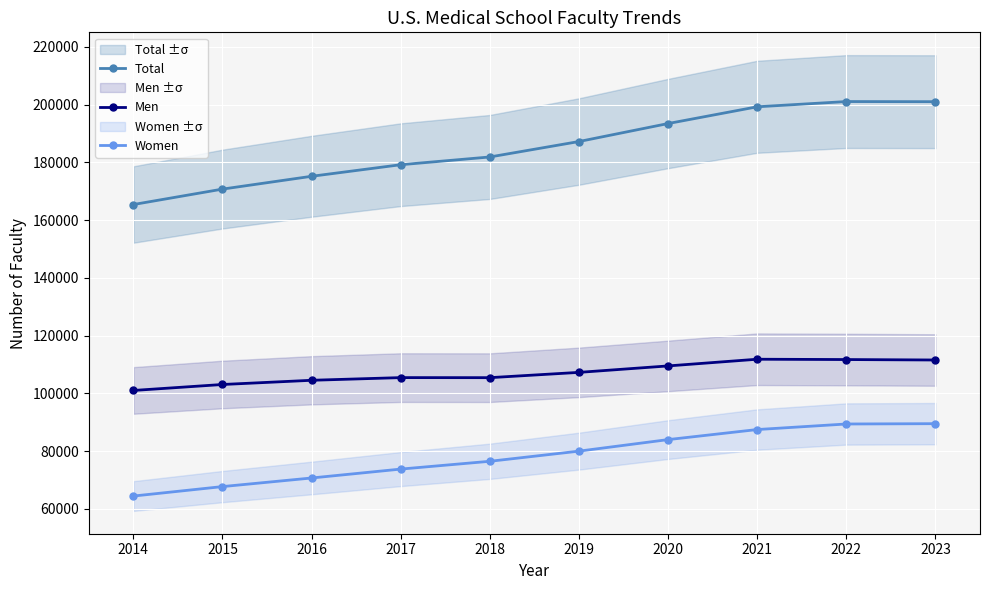

Which series has the largest range (max minus min)?

Total